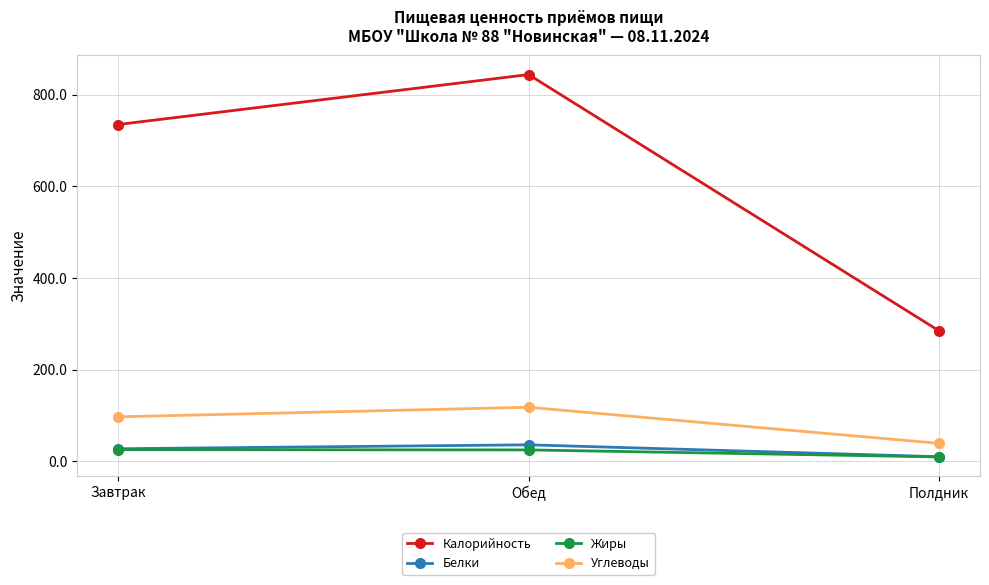

True or false: Белки has a value of 27.5 at Завтрак.

True